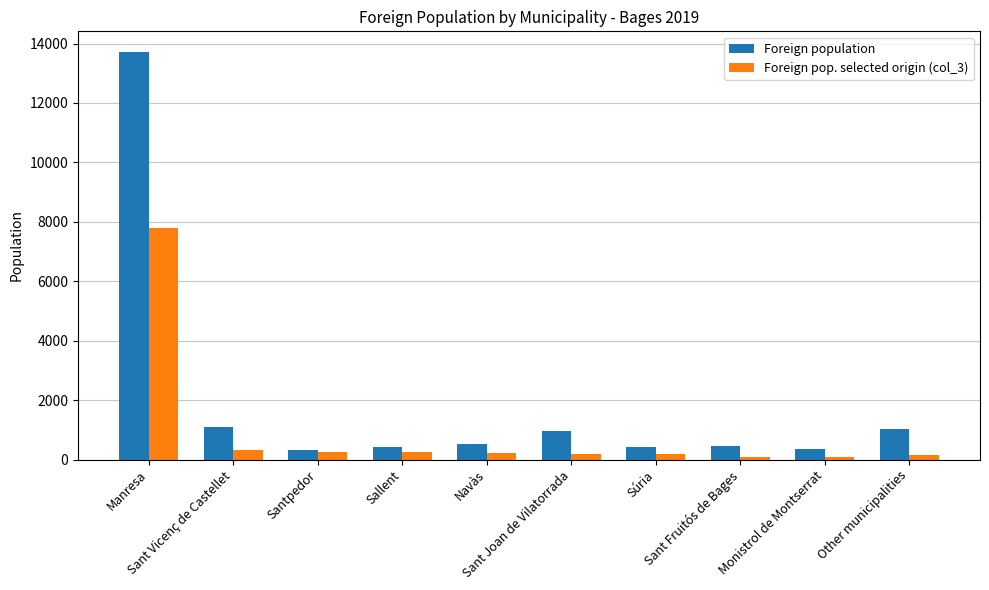

How many data points does each series have?

10